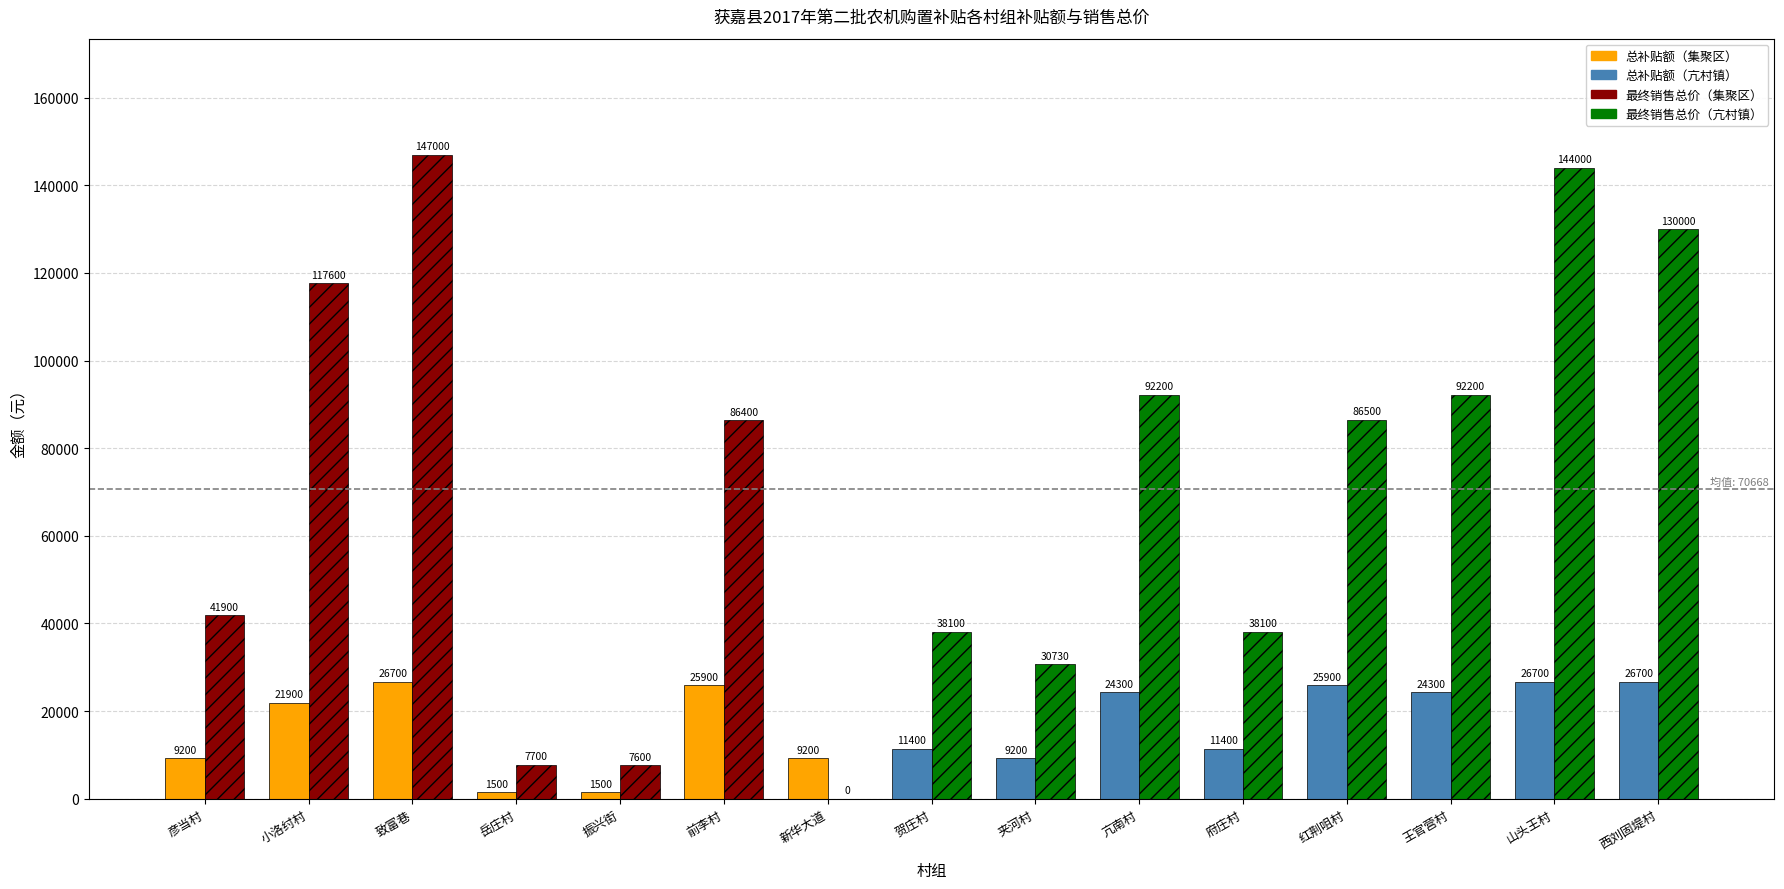

Which category has the highest value across all series?

致富巷